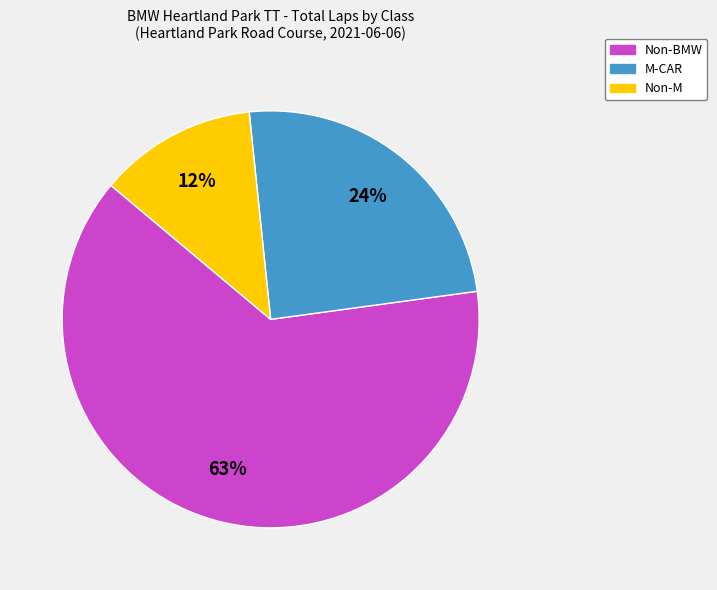

To the nearest percent, what is the average slice percentage?

33%